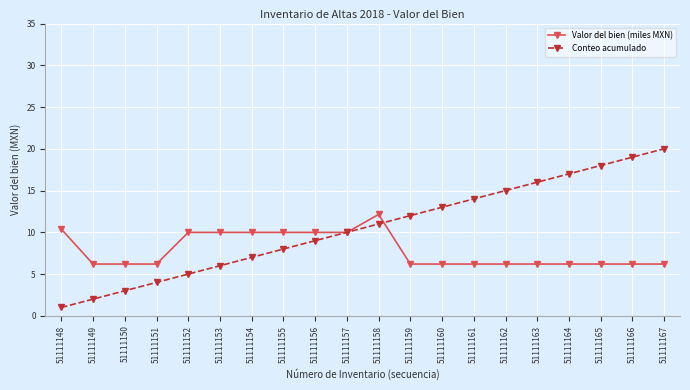

What is the value of the Valor del bien (miles MXN) point at the 11th from the left?

12.1